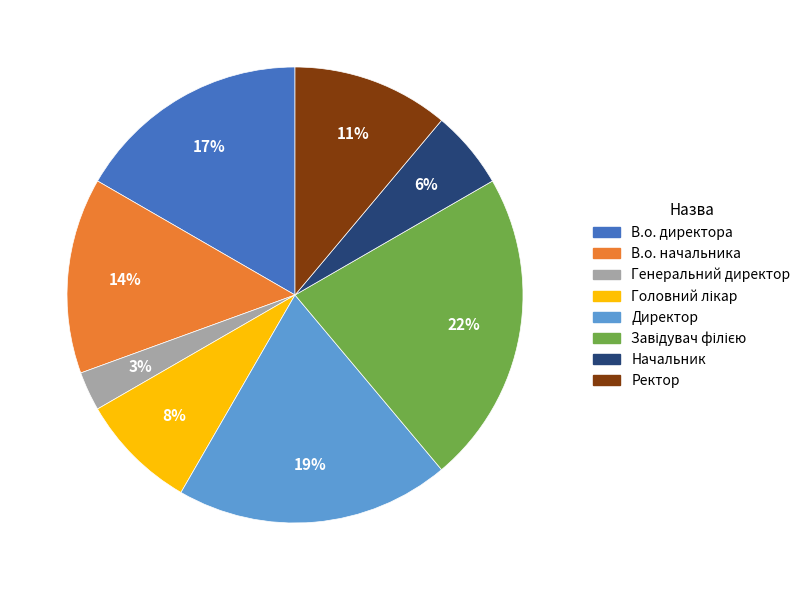

Which category has the smallest portion of the pie?

Генеральний директор